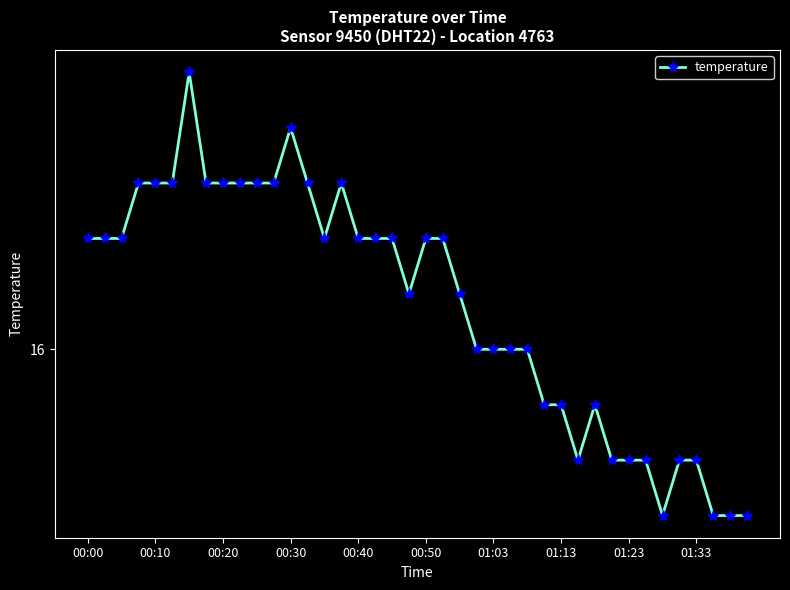

Is this an area chart (filled region under the line)?

No